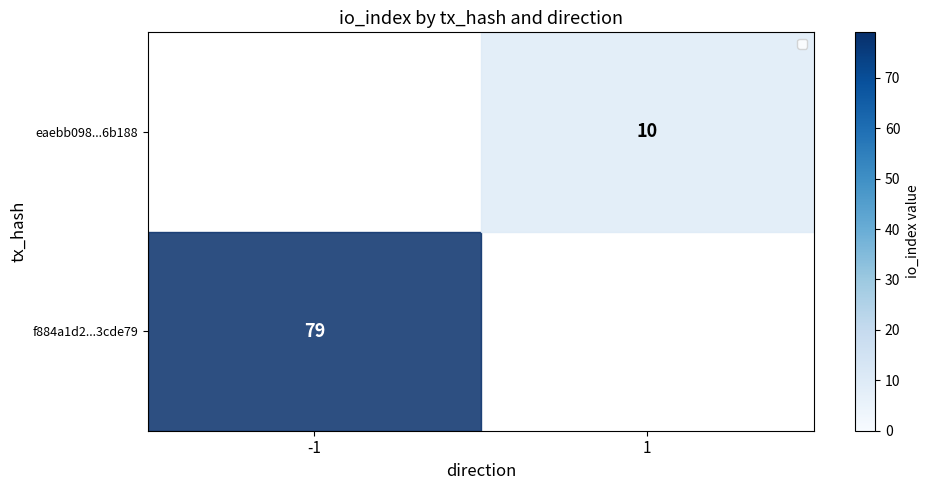

At which category does the chart reach its peak across all series?

-1